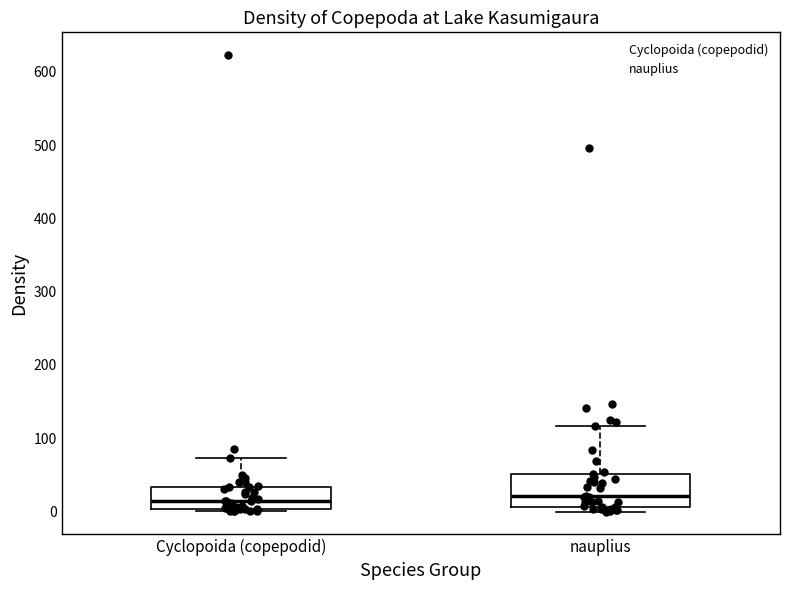

Reading left to right, read every box against the y-axis: the position of its median line, the range the box covers, and the ends of its whiskers. The values are not printed on the chart, so give them approximately, as read against the axis.

Cyclopoida (copepodid): median 10, box 0 to 30, whiskers 0 (just below the box's lower edge) to 70
nauplius: median 20, box 10 to 50, whiskers 0 to 120